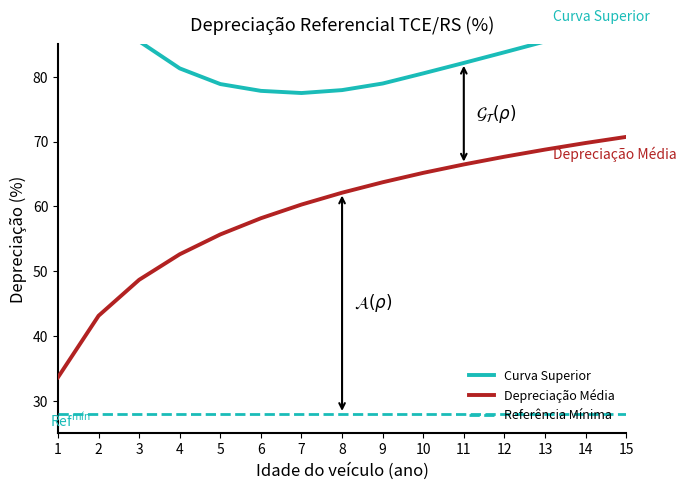

True or false: Curva Superior and Depreciação Média cross at least once.

False